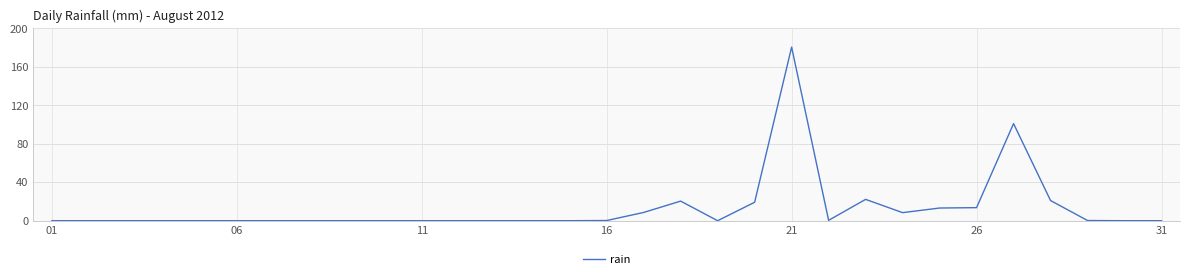

Count the number of categories in the chart.

31